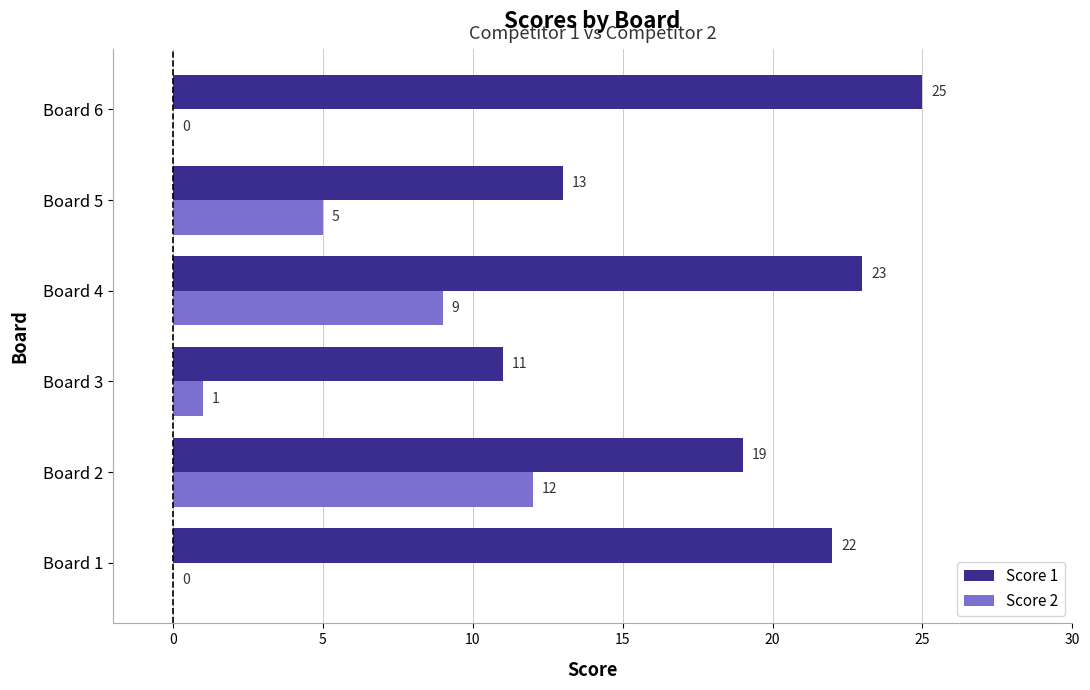

At which label is Score 1 closest to 18?

Board 2